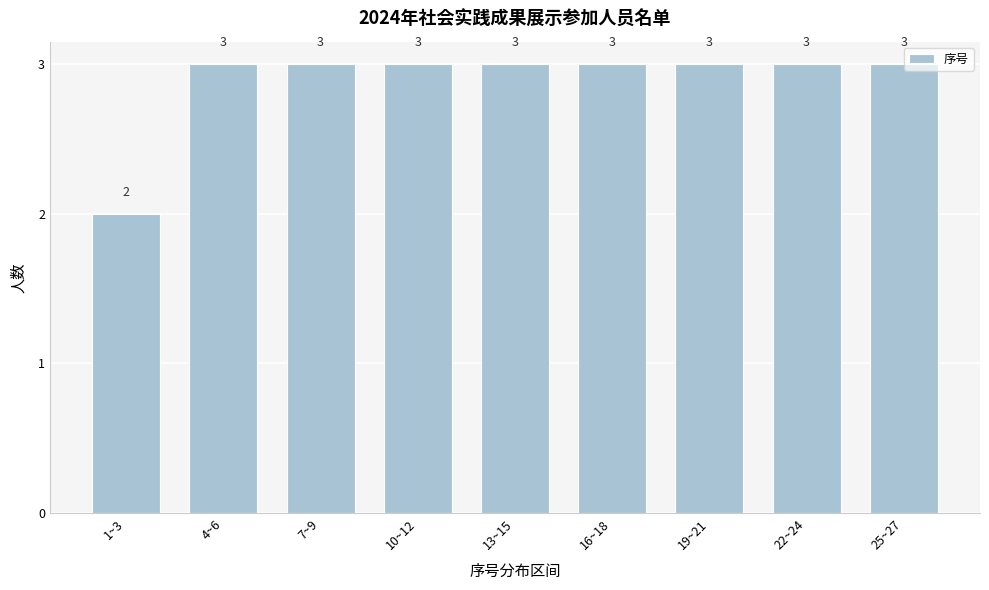

Reading right to left, list all the values displayed in this chart.

25~27=3	22~24=3	19~21=3	16~18=3	13~15=3	10~12=3	7~9=3	4~6=3	1~3=2